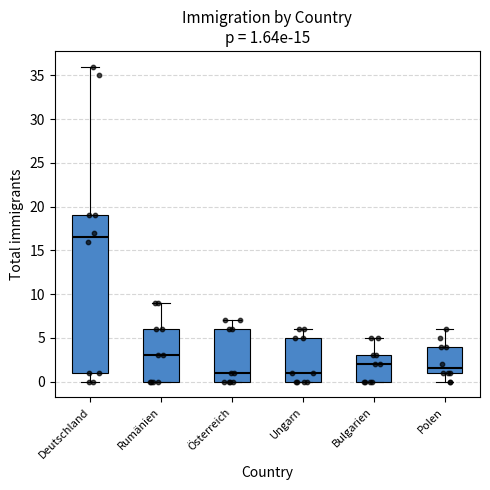

Which box's median line is the highest?

Deutschland